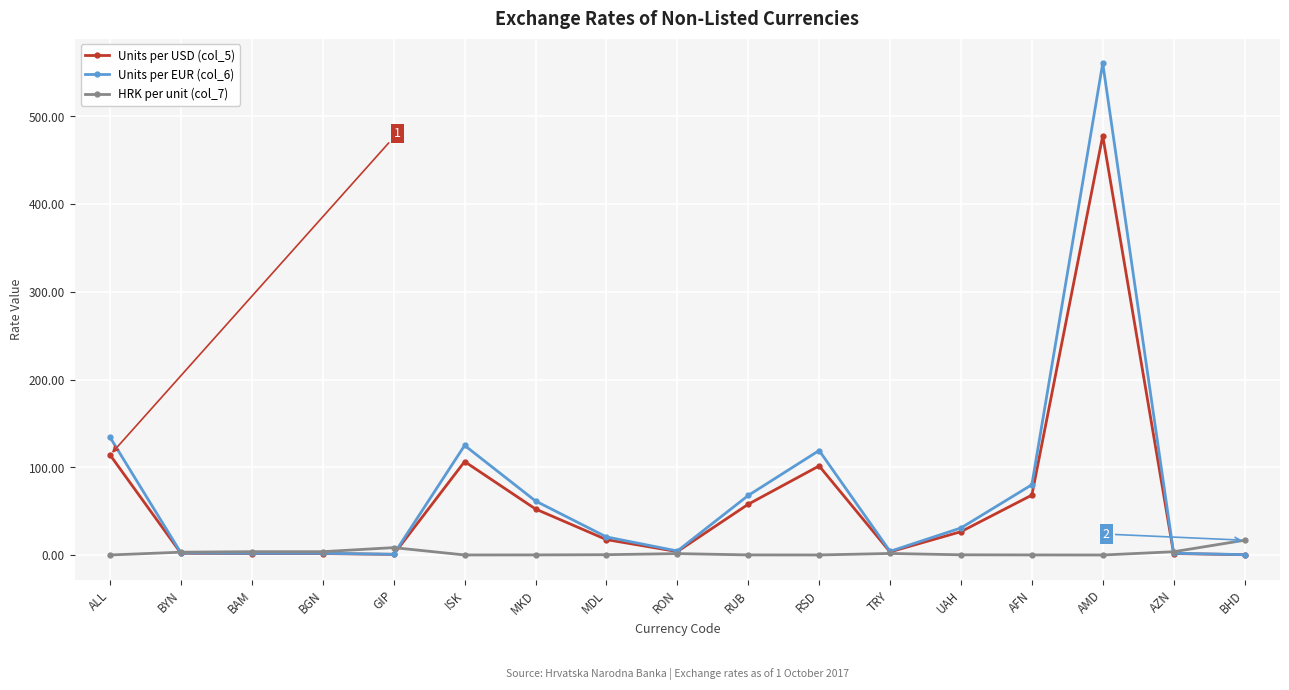

True or false: Units per USD (col_5) has more than 1 interior local peaks.

True